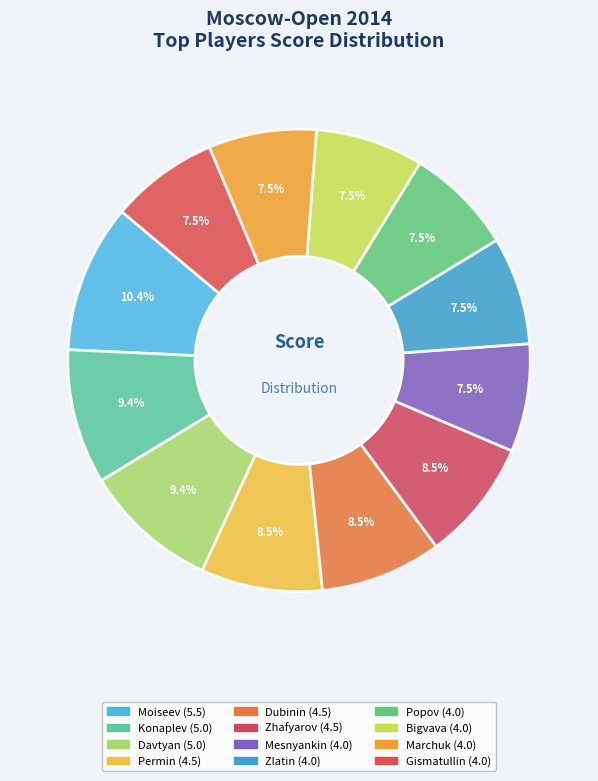

How many slices are in this pie chart?

12